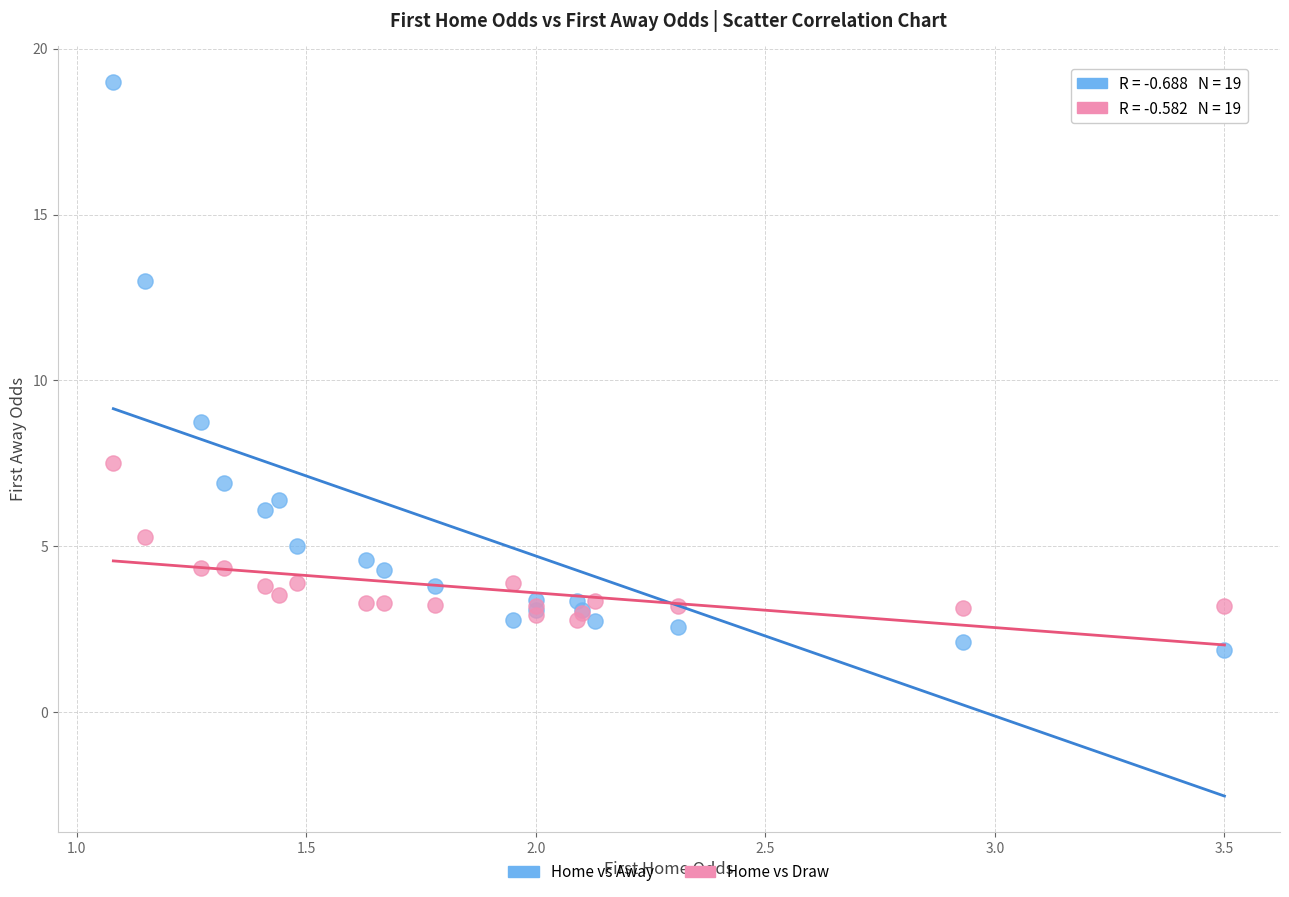

What are all the series names shown in the legend?

Home vs Away, Home vs Draw